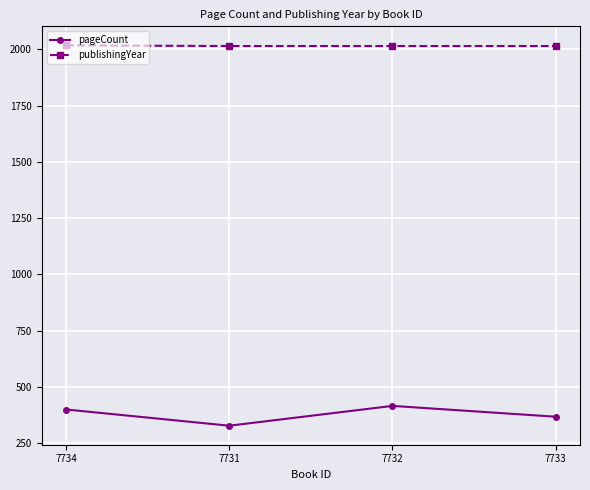

What is the difference between the highest and lowest values at 7733?

1647